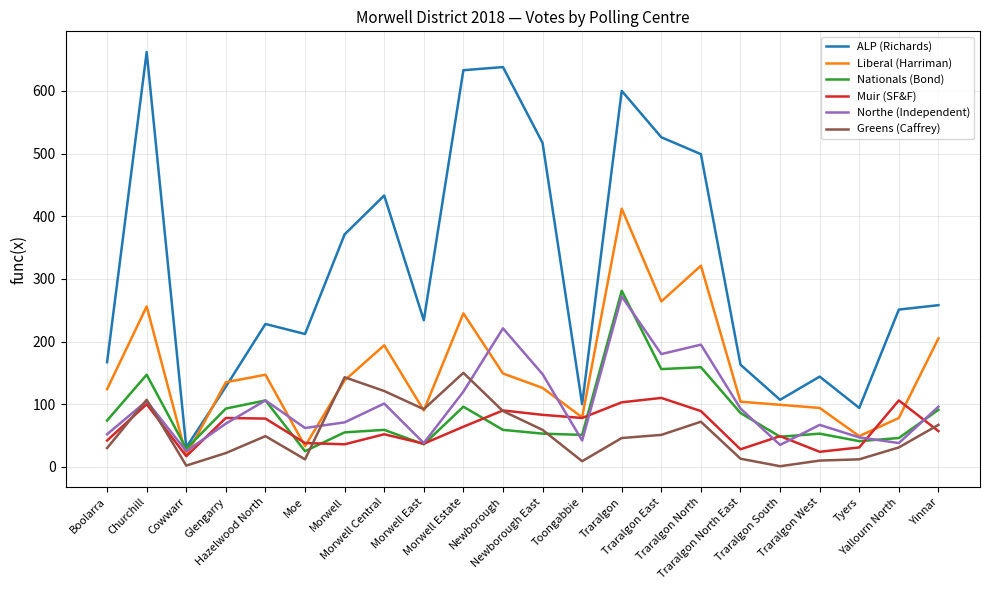

What is the highest value of the ALP (Richards) series?

662